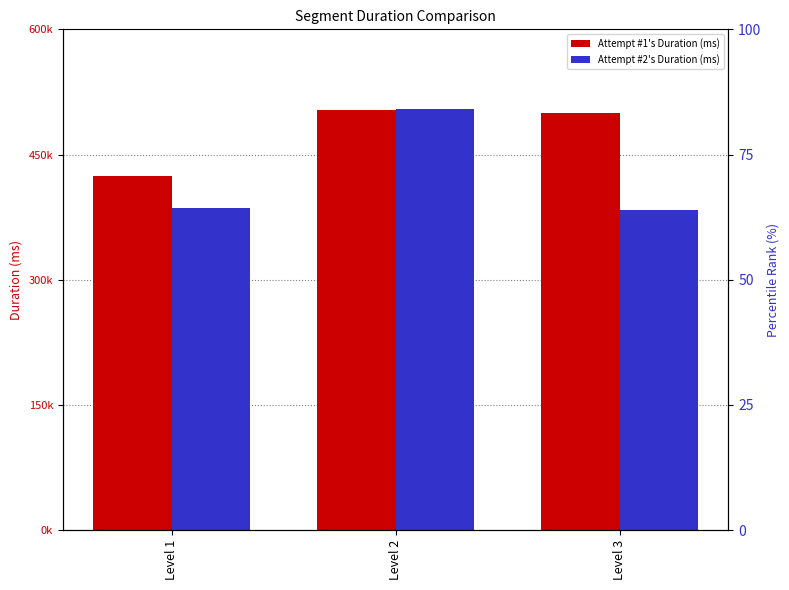

Where is Attempt #1's Duration (ms) nearest to the value 463614?

Level 3